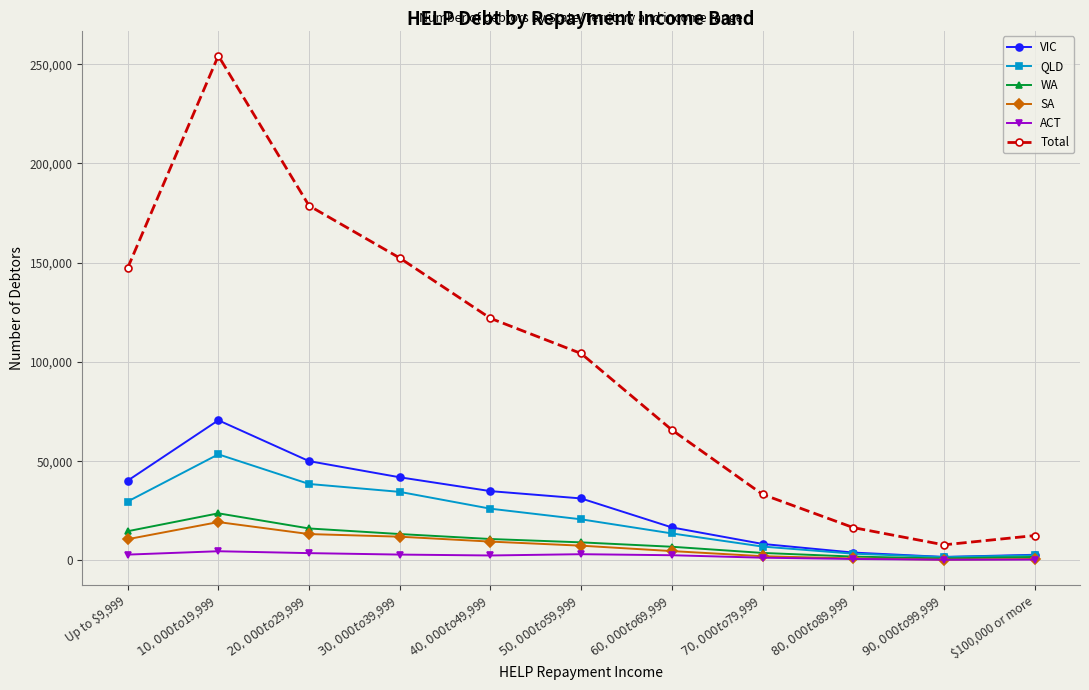

What is the difference between the highest and lowest values at $70,000 to $79,999?

31900